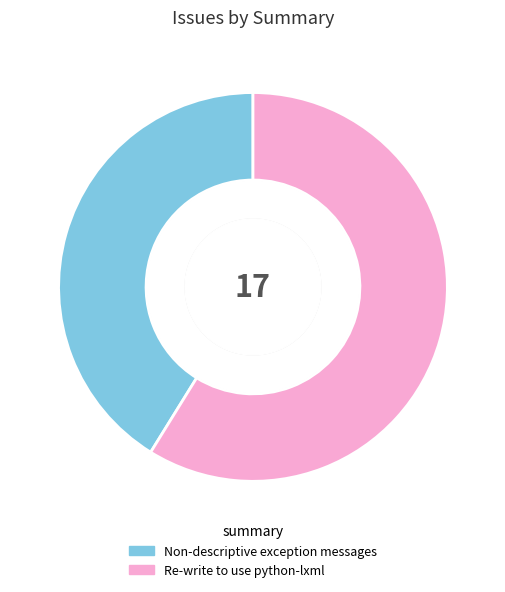

Between Re-write to use python-lxml and Non-descriptive exception messages, which is larger?

Re-write to use python-lxml